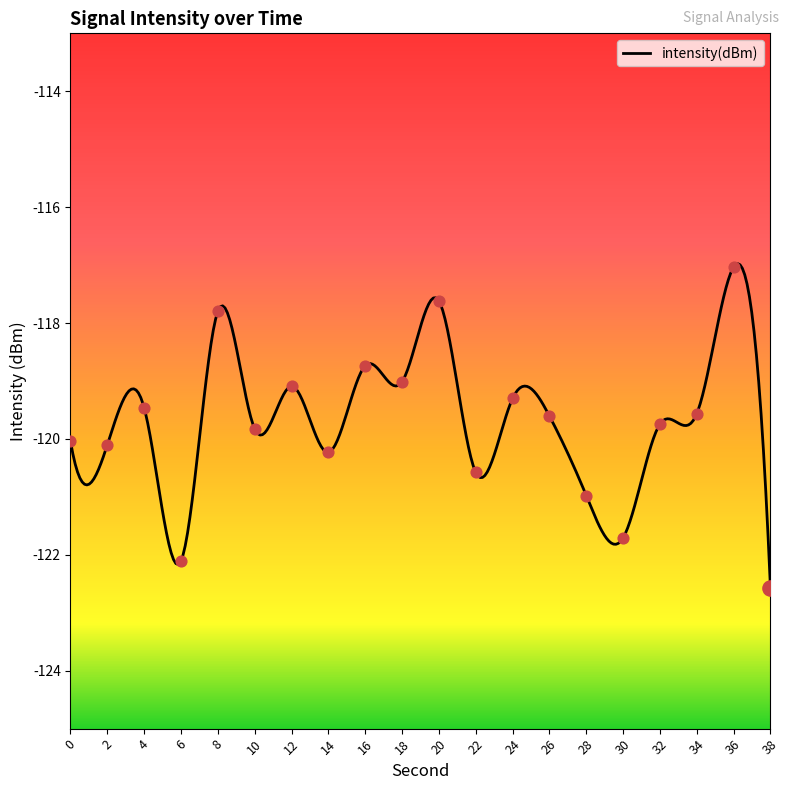

Which has a higher value, 22 or 28?

22